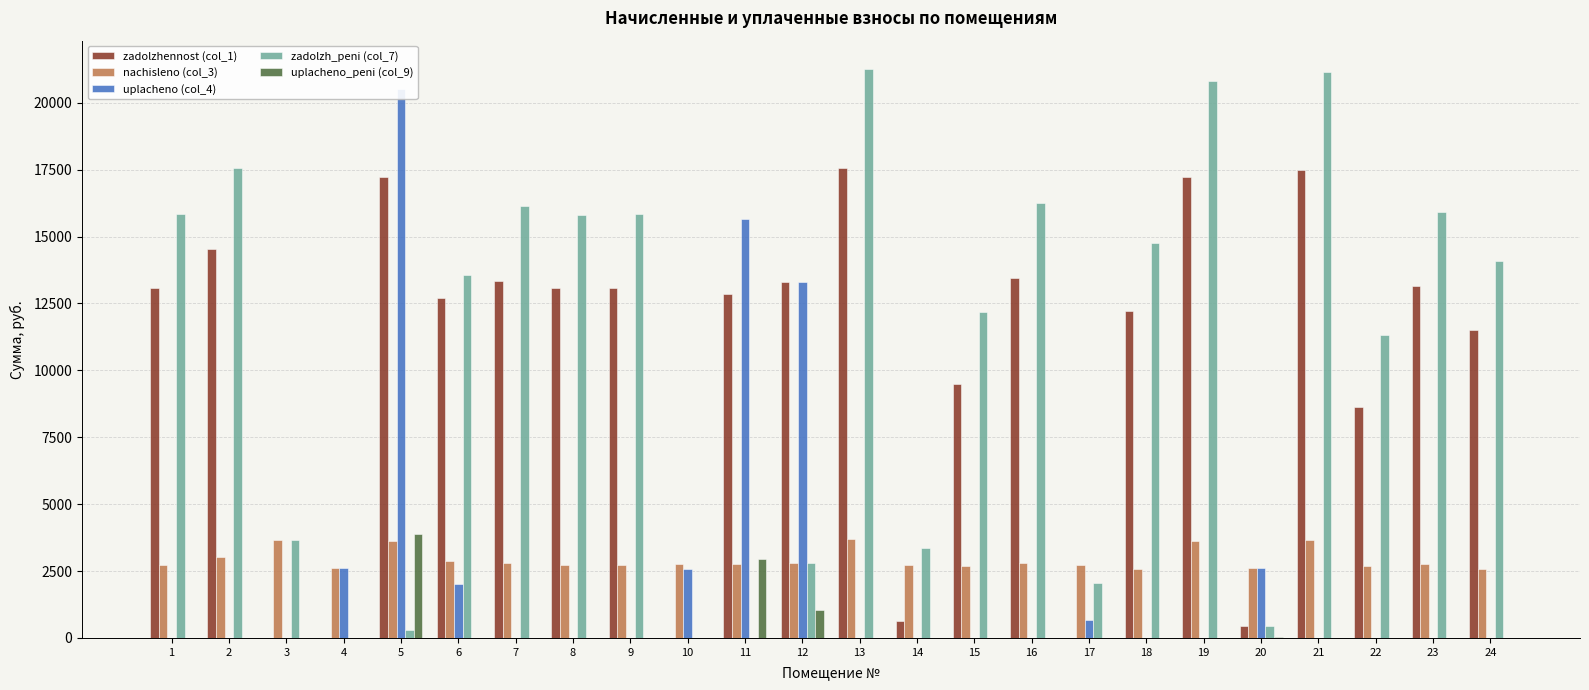

What is the value of the nachisleno (col_3) bar at the 12th from the left?

2789.6